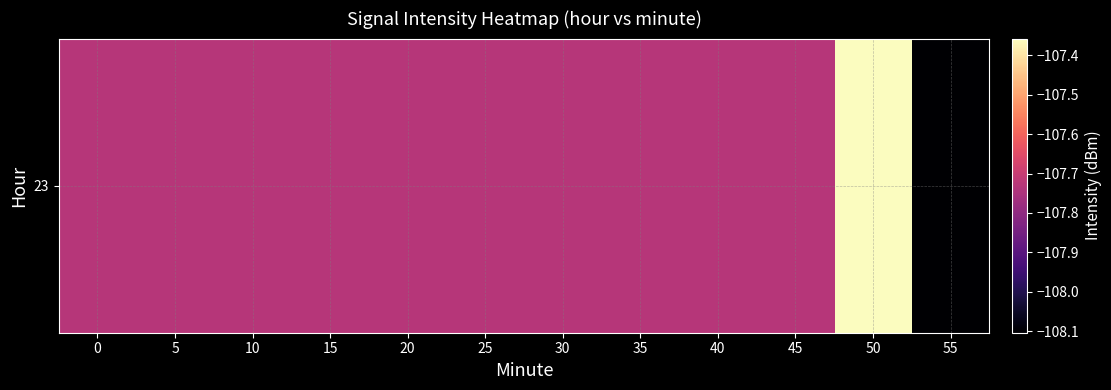

Where is the data nearest to the value -107?

50